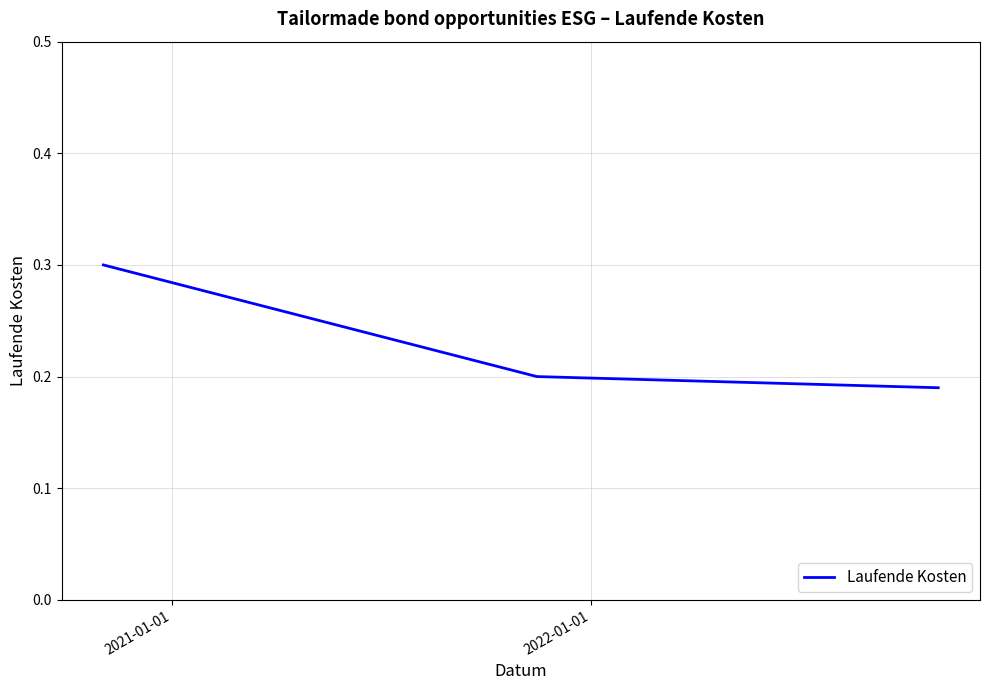

Count the number of categories in the chart.

3